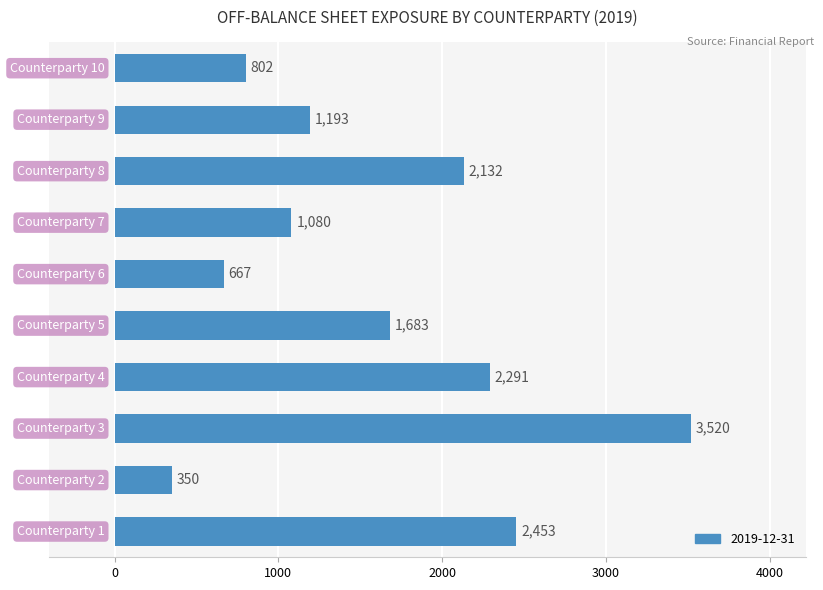

What is the difference between the second highest and minimum values?

2103